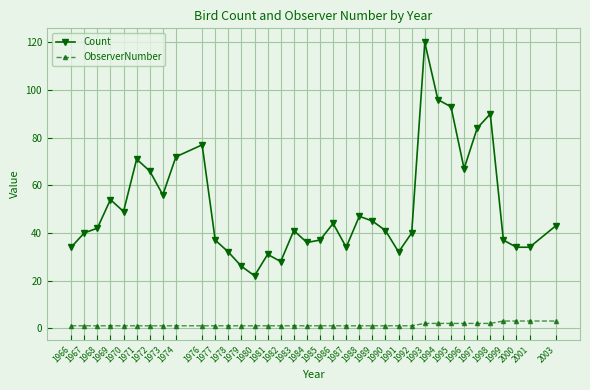

True or false: ObserverNumber and Count intersect in this chart.

False